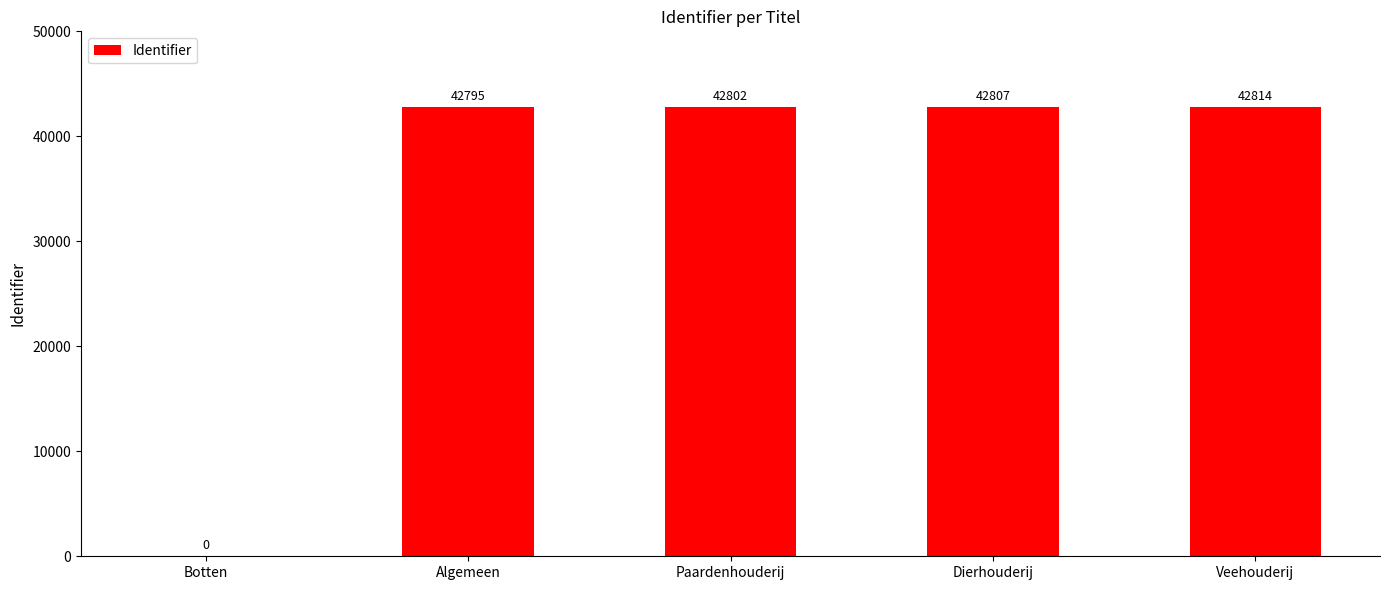

What is the maximum value shown in the chart?

42814